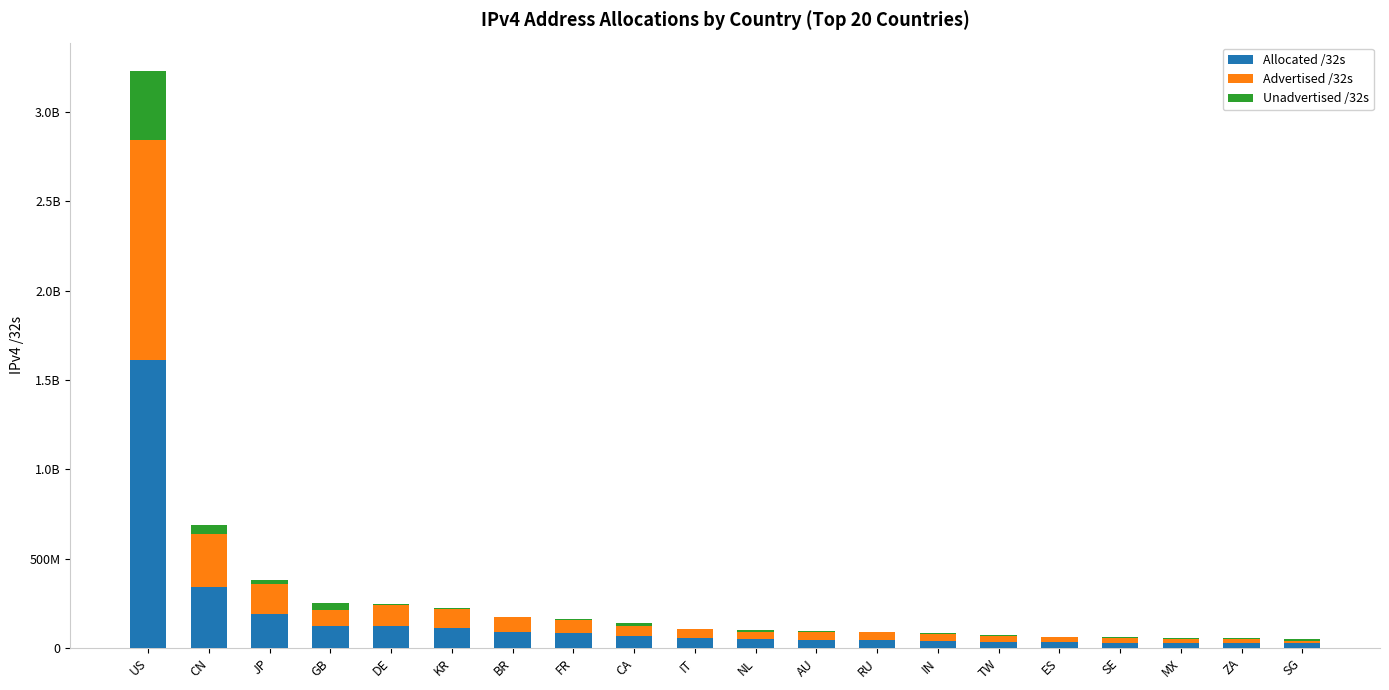

Are the bars horizontal?

No